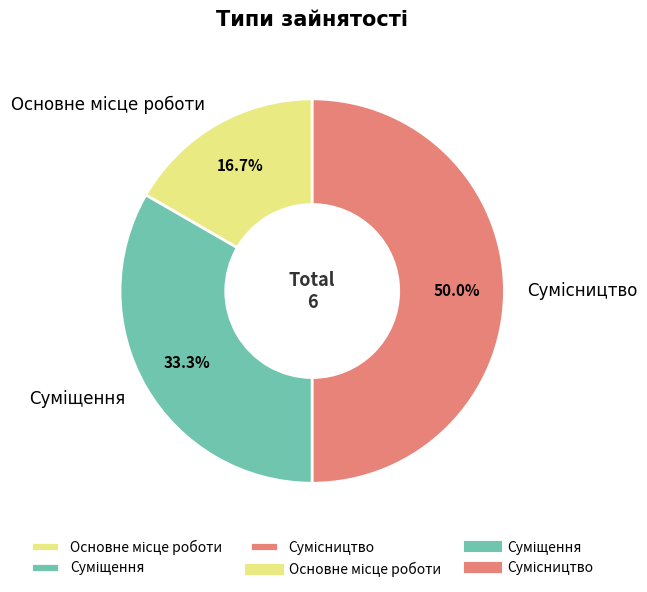

How many slices are in this pie chart?

3